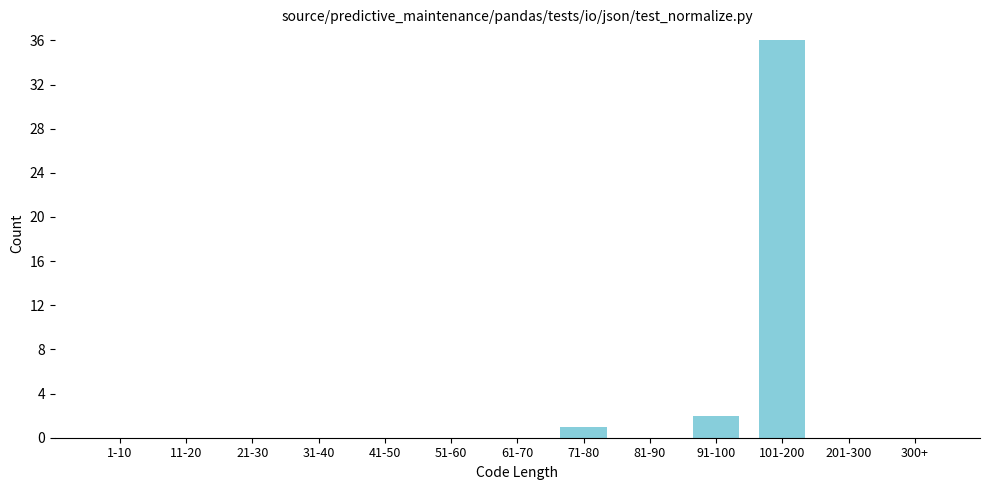

Reading left to right, what are all the values shown in this chart?

1-10=0	11-20=0	21-30=0	31-40=0	41-50=0	51-60=0	61-70=0	71-80=1	81-90=0	91-100=2	101-200=36	201-300=0	300+=0